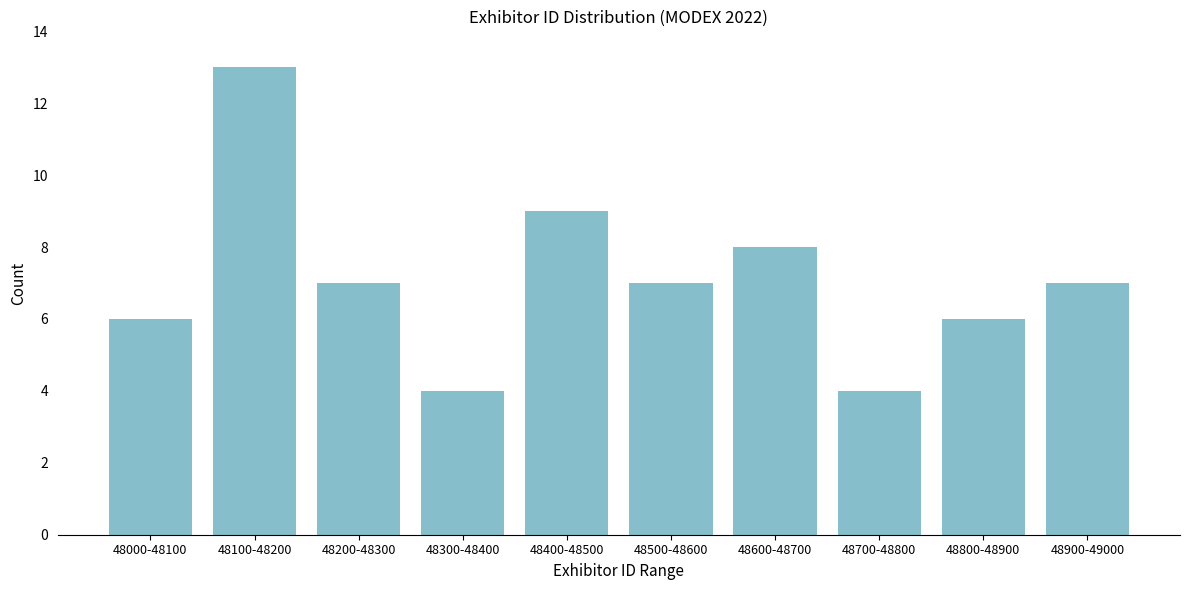

Reading left to right, list all the values displayed in this chart.

48000-48100=6	48100-48200=13	48200-48300=7	48300-48400=4	48400-48500=9	48500-48600=7	48600-48700=8	48700-48800=4	48800-48900=6	48900-49000=7